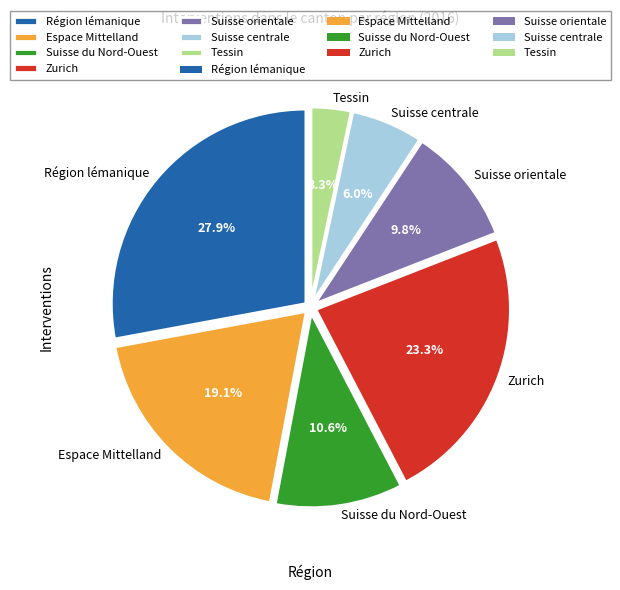

Is it true that Suisse orientale is 10% of the pie?

True